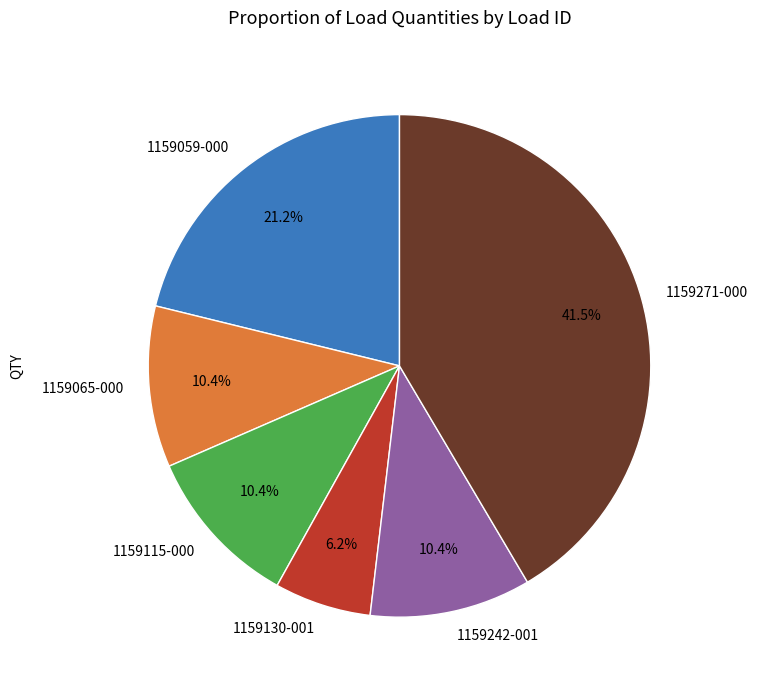

Is there any slice that represents more than half of the pie?

No